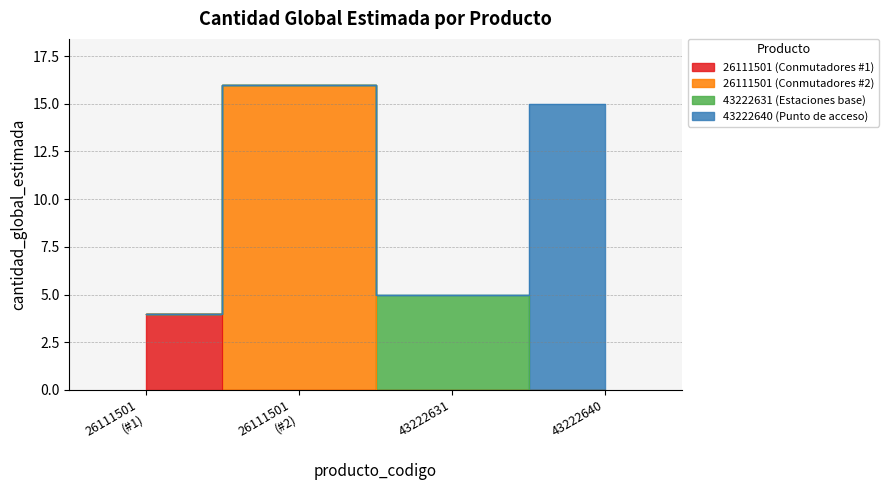

Which has a higher value, 43222640 or 26111501 (#1)?

43222640